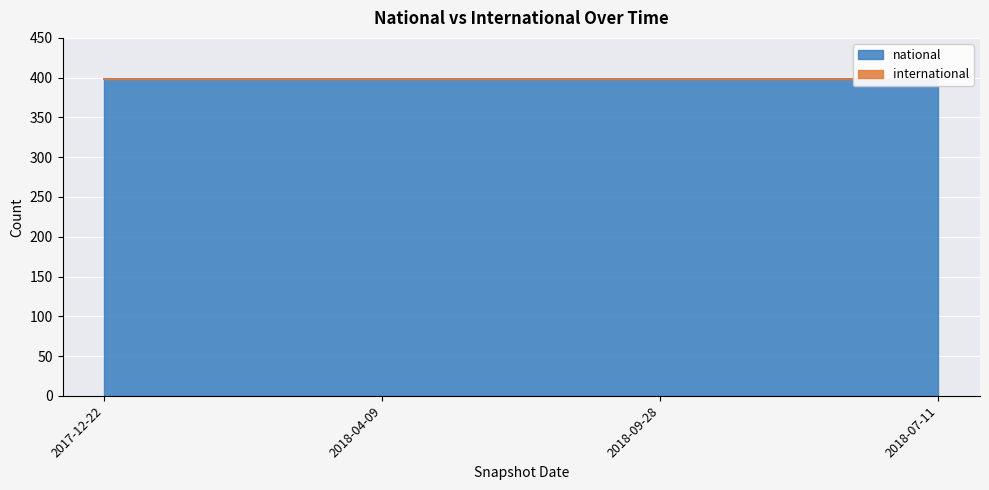

Rank the categories by national value from lowest to highest.

2017-12-22, 2018-04-09, 2018-09-28, 2018-07-11